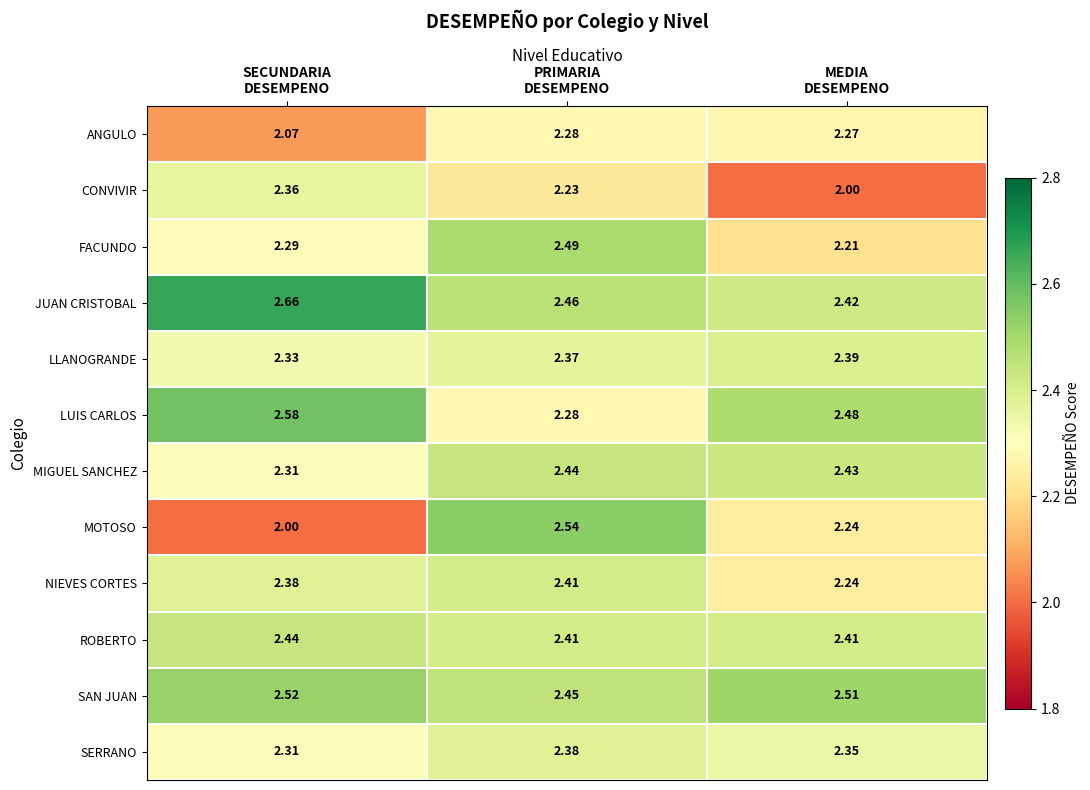

Which series has the largest total across all categories?

JUAN CRISTOBAL